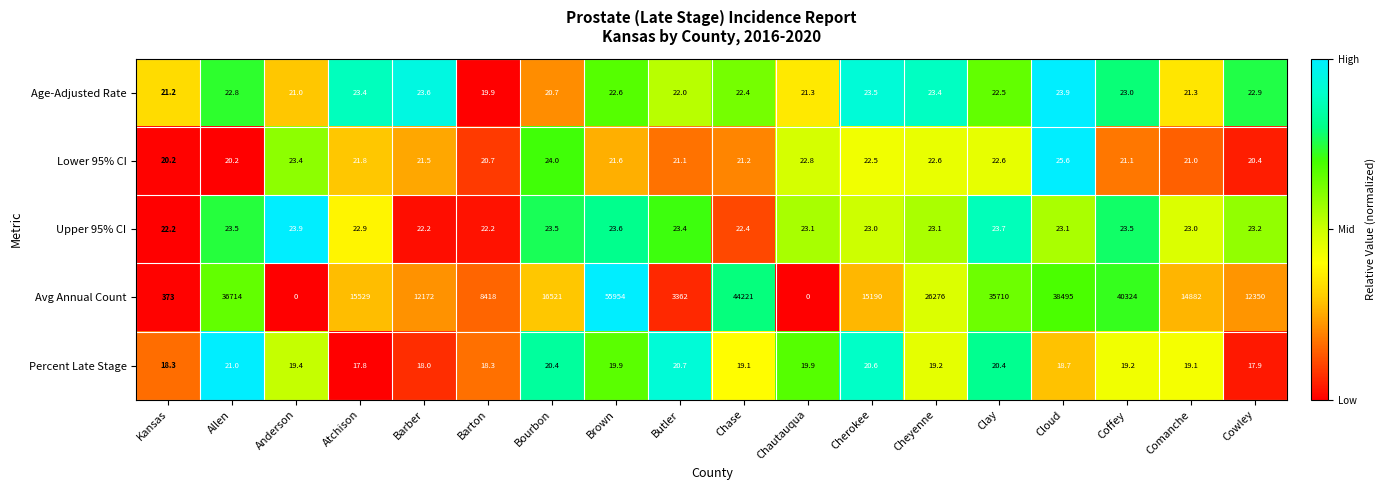

Between Brown and Clay, which series saw the biggest shift?

Avg Annual Count